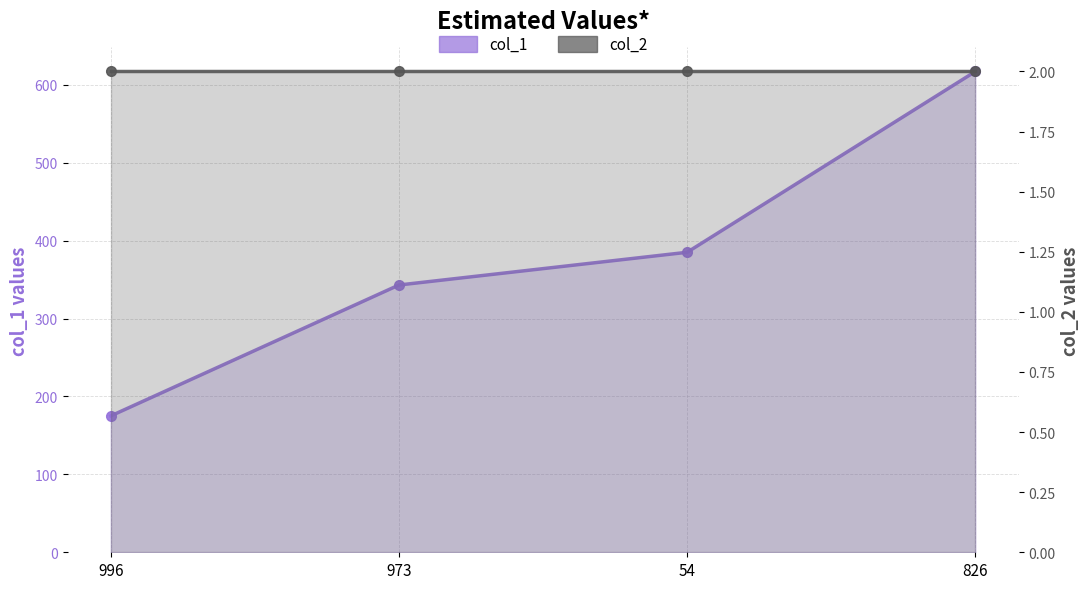

Reading left to right, what are all the values shown in this chart?

col_1: 175	343	385	617
col_2: 2	2	2	2